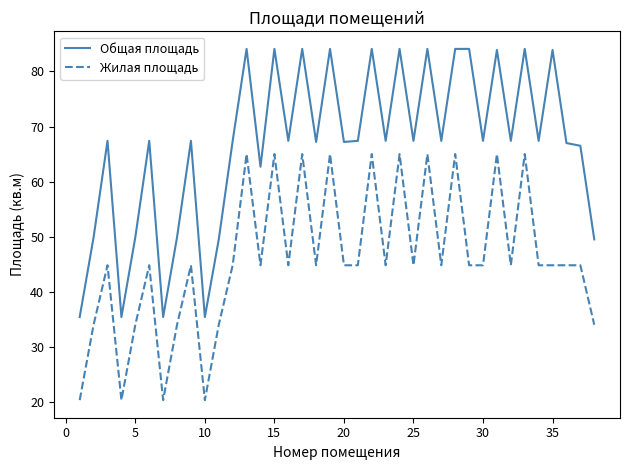

Which series has the largest range (max minus min)?

Общая площадь